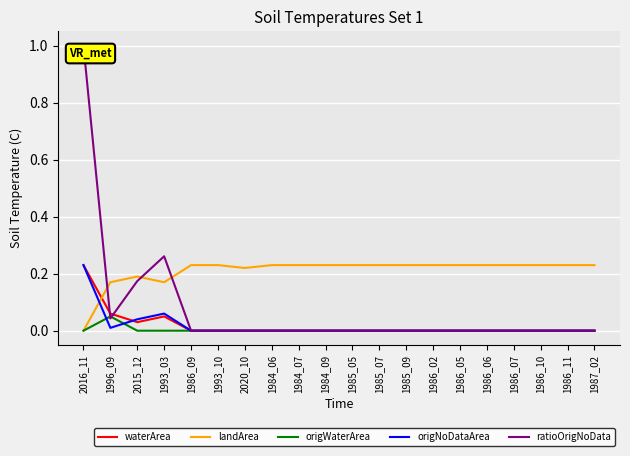

The origWaterArea series shows 0.0 at 1985_07. True or false?

True